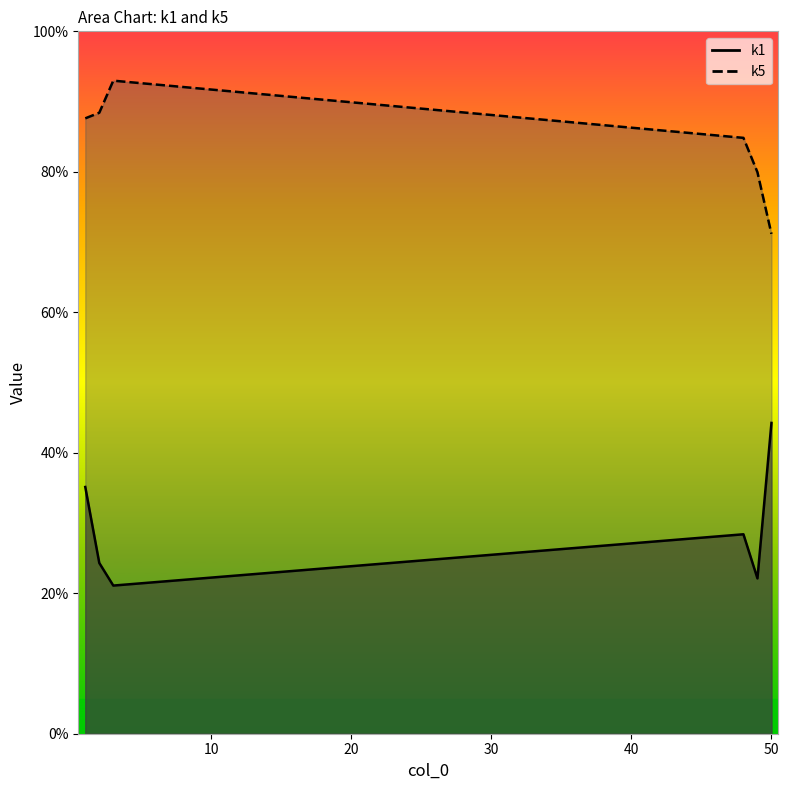

Reading left to right, extract all data points from this chart.

k1: 1=0.4	2=0.2	3=0.2	48=0.3	49=0.2	50=0.4
k5: 1=0.9	2=0.9	3=0.9	48=0.8	49=0.8	50=0.7